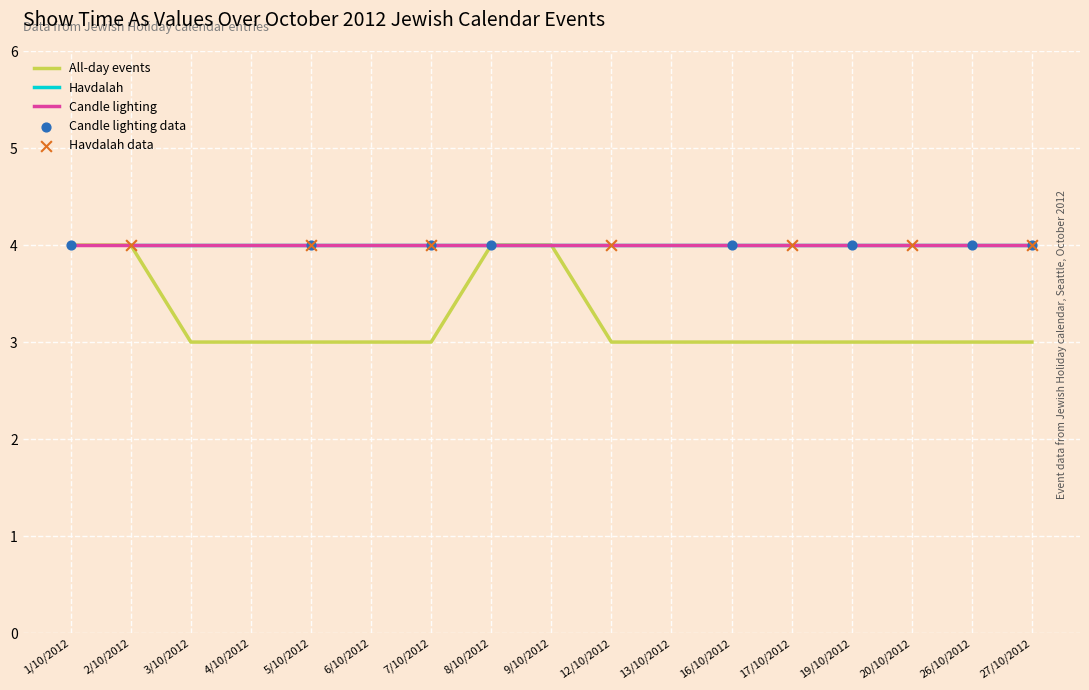

Is it true that All-day events equals 3 at 16/10/2012?

True